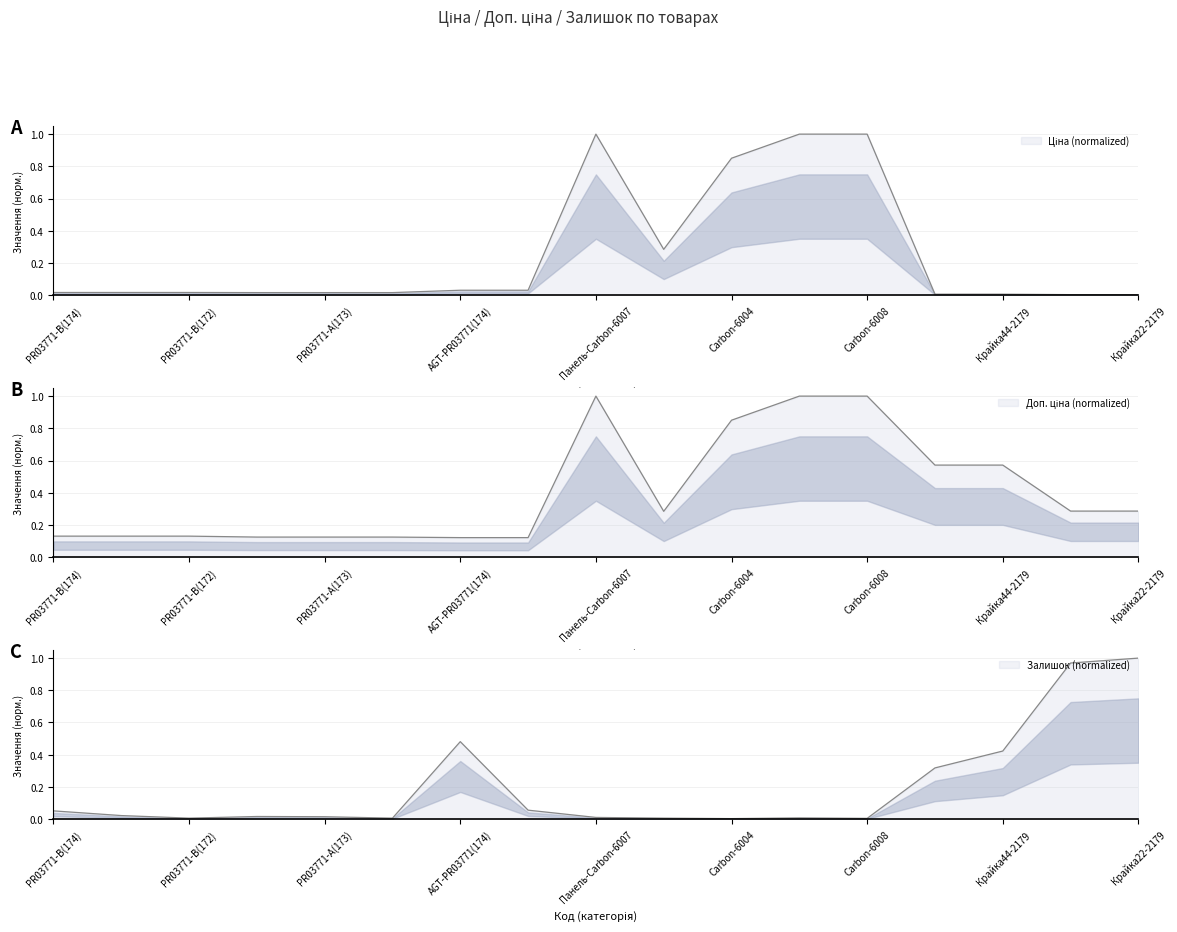

Does the chart have visible grid lines?

Yes